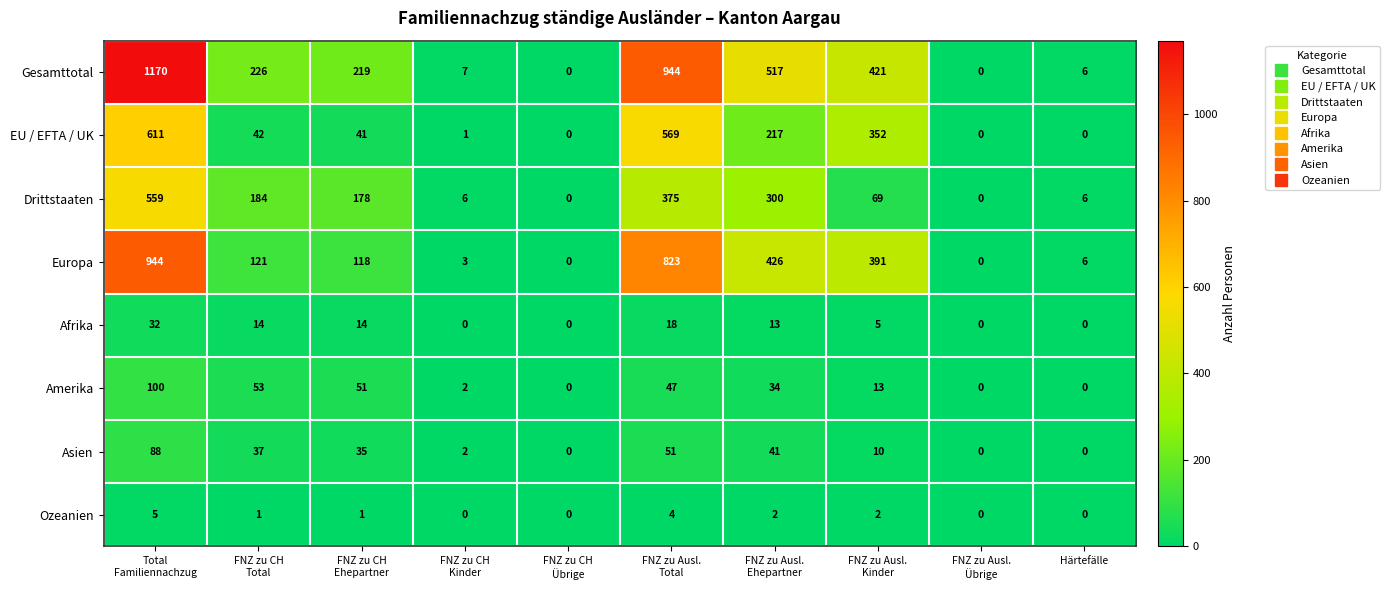

Is it true that Amerika equals 0 at Härtefälle?

True